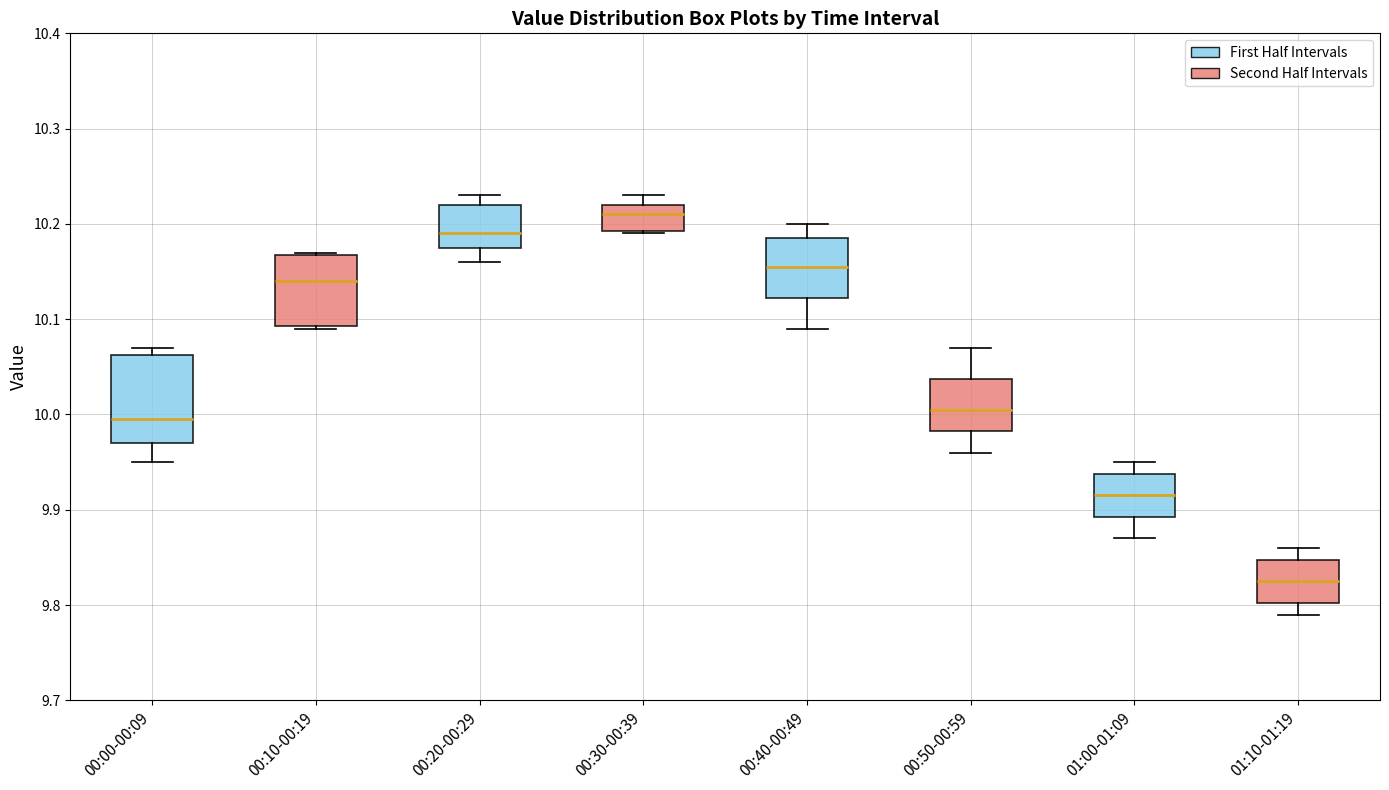

Which box has the lowest median line?

01:10-01:19